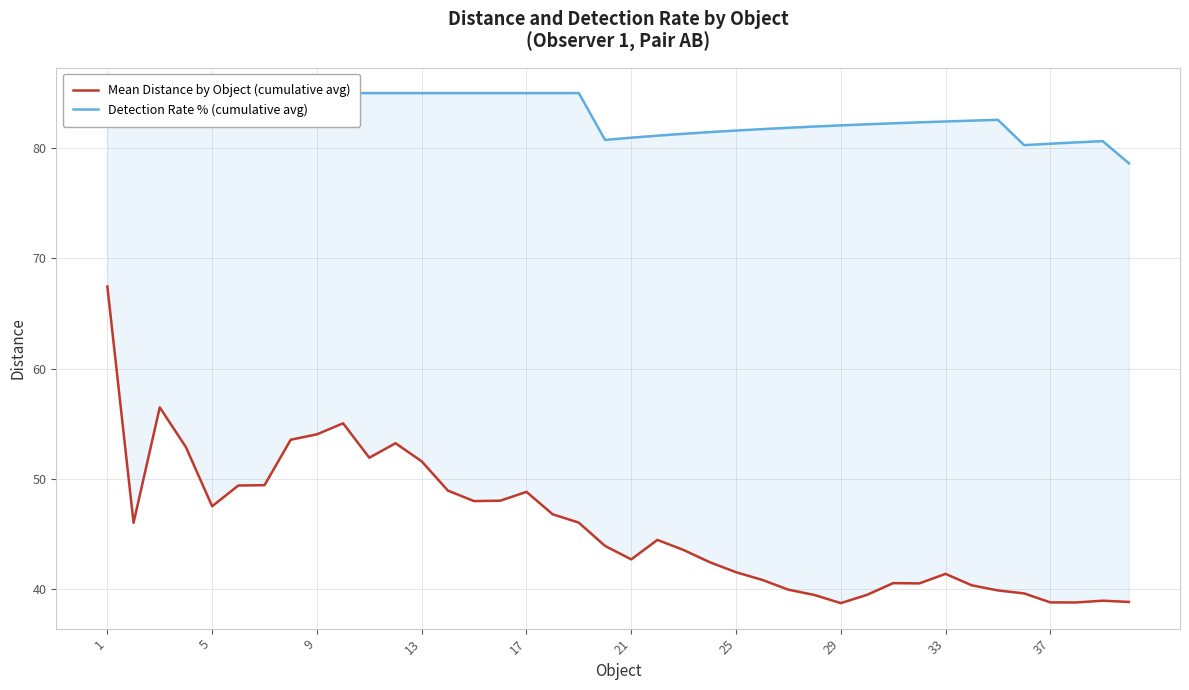

True or false: Detection Rate % (cumulative avg) has more than 1 interior local peaks.

True